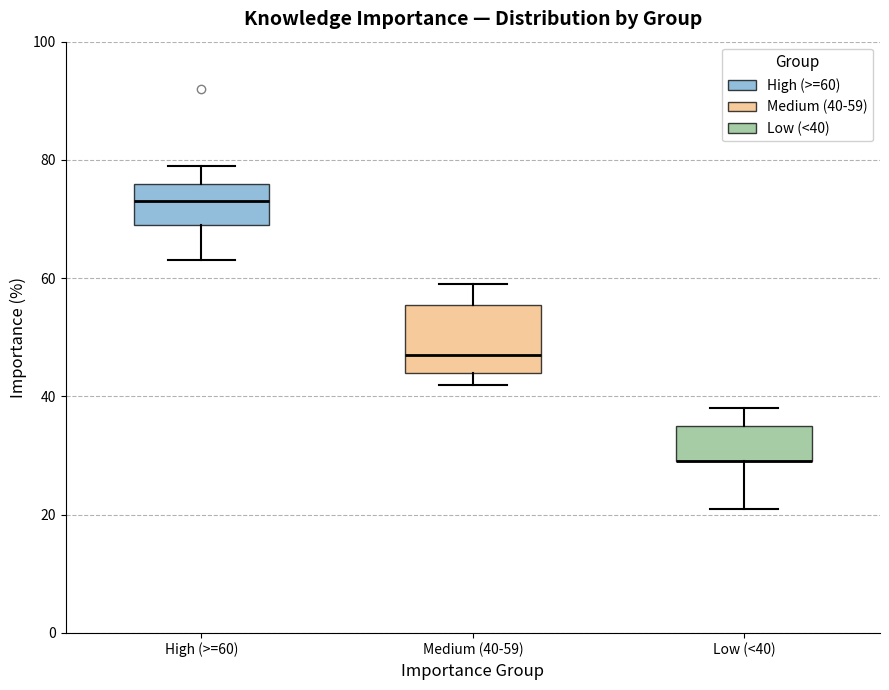

Which box is the tallest, from its lower edge to its upper edge?

Medium (40-59)